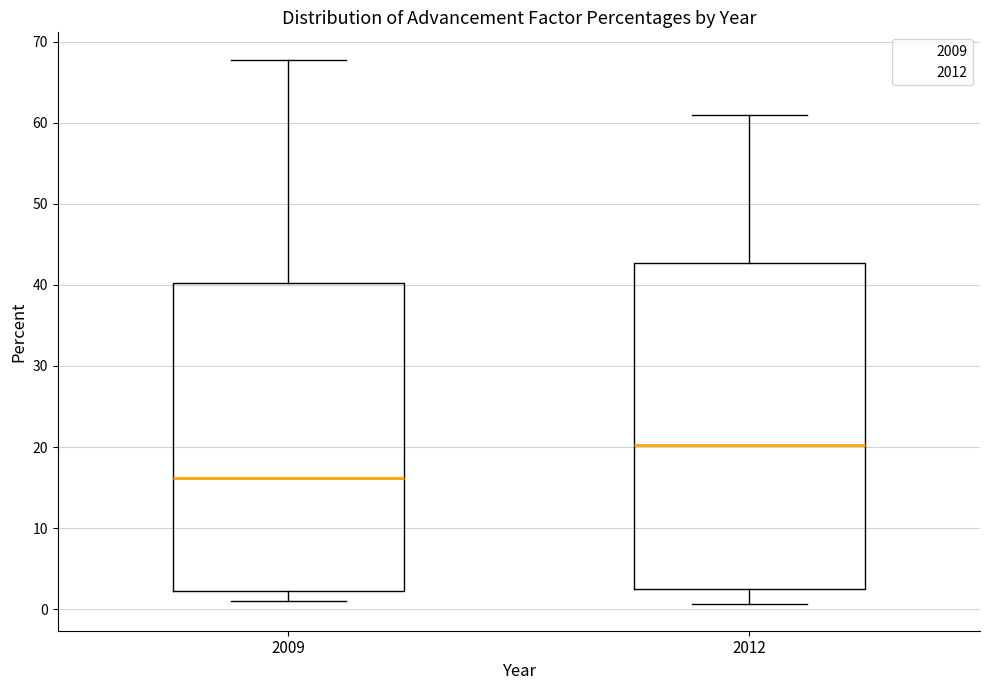

Reading left to right, read every box against the y-axis: the position of its median line, the range the box covers, and the ends of its whiskers. The values are not printed on the chart, so give them approximately, as read against the axis.

2009: median 16, box 2 to 40, whiskers 1 to 68
2012: median 20, box 2 to 43, whiskers 1 to 61